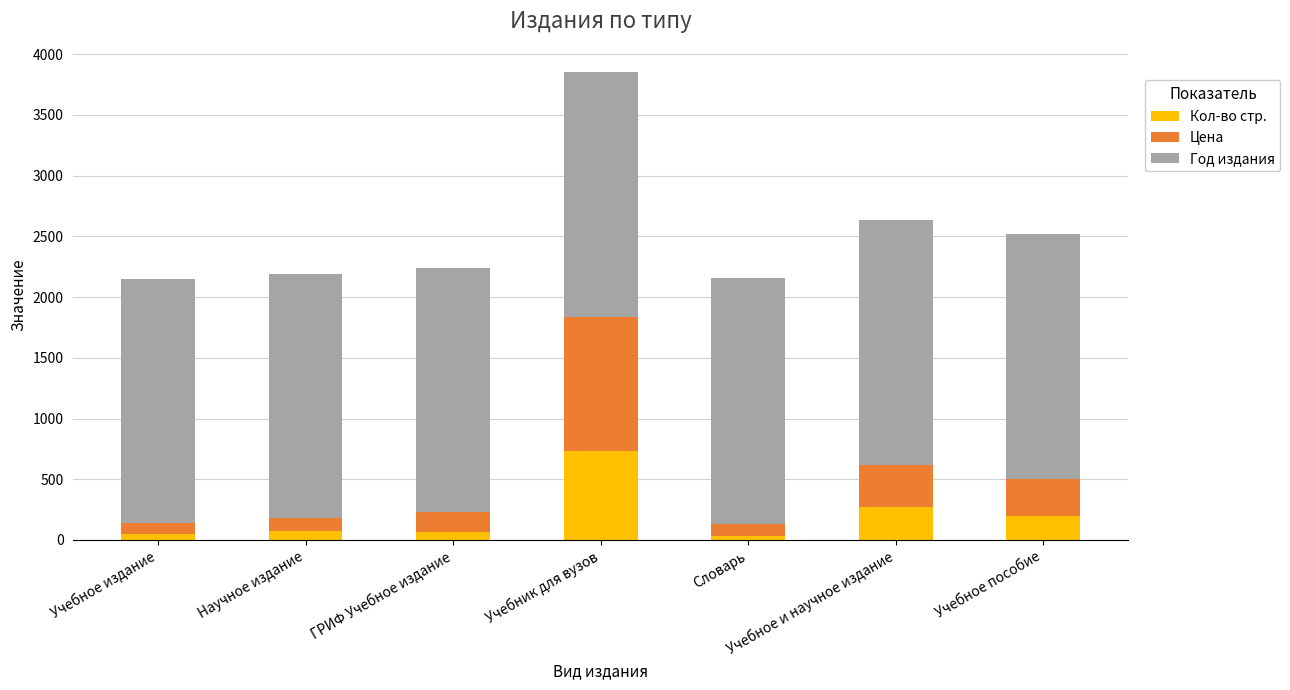

What is the maximum value for Кол-во стр.?

734